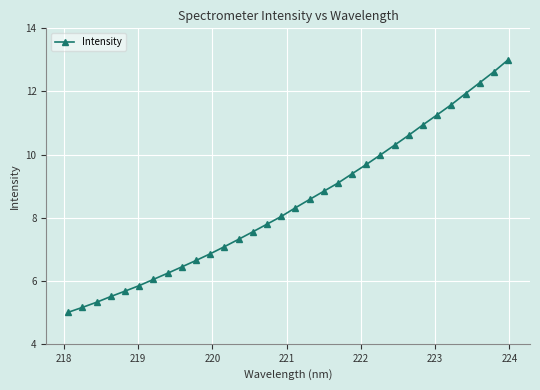

Count the number of data series in this chart.

1